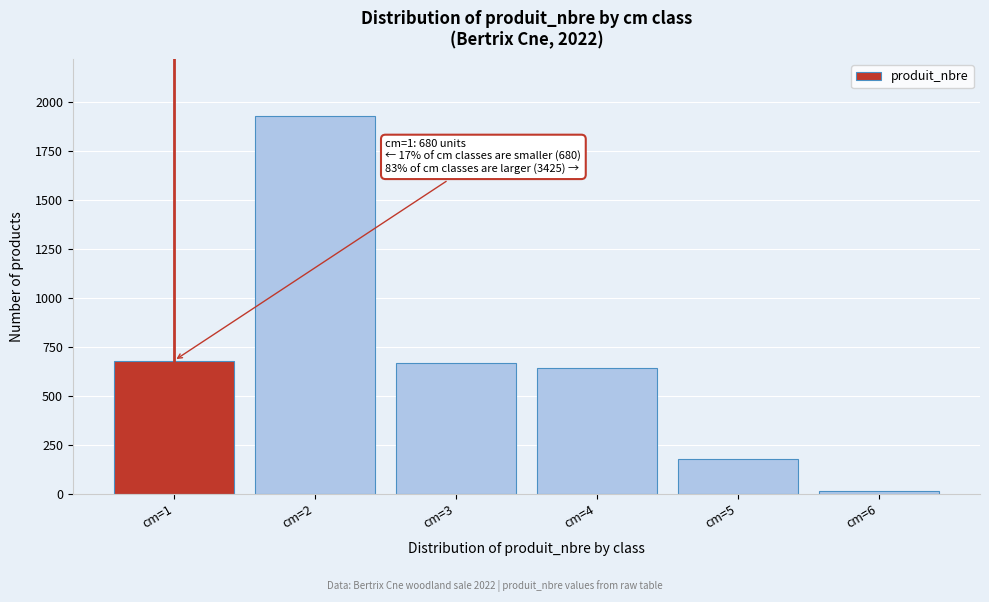

Reading left to right, extract all data points from this chart.

cm=1=680	cm=2=1929	cm=3=667	cm=4=640	cm=5=176	cm=6=13